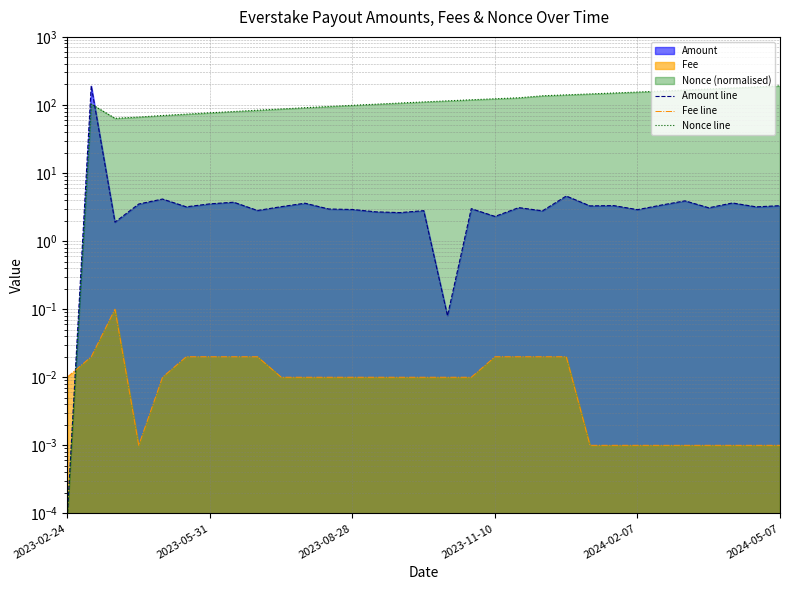

At which label does Nonce line first exceed 110?

15